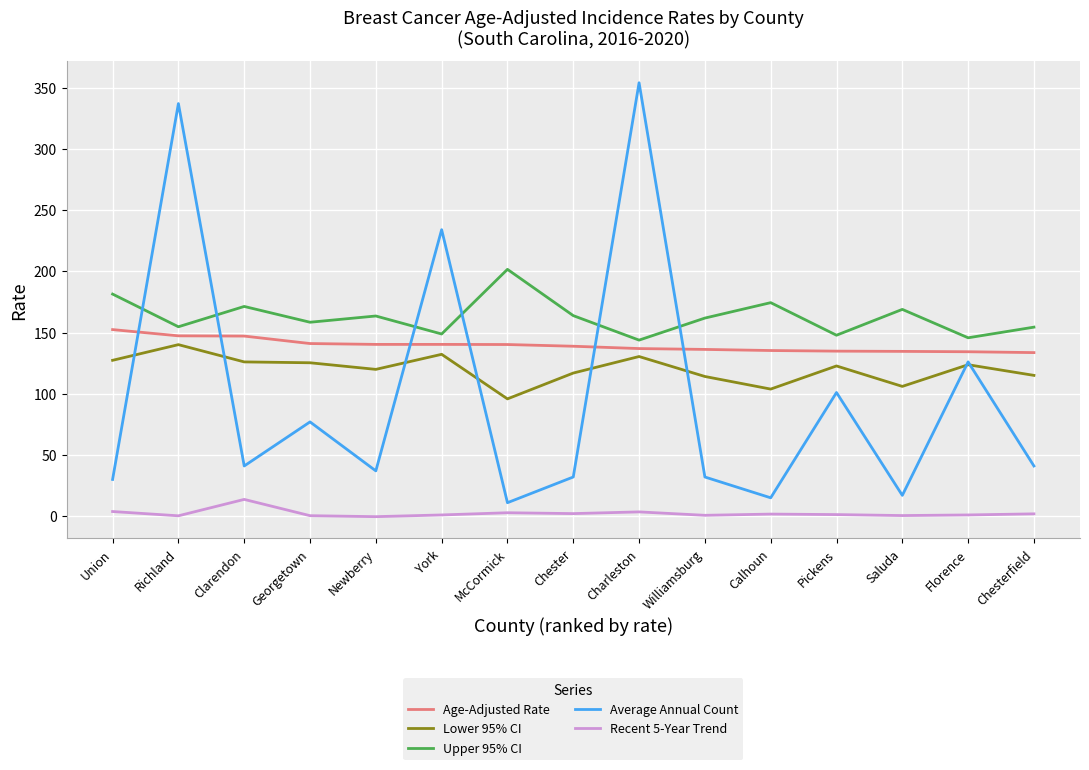

The Recent 5-Year Trend series shows 0.4 at Georgetown. True or false?

True